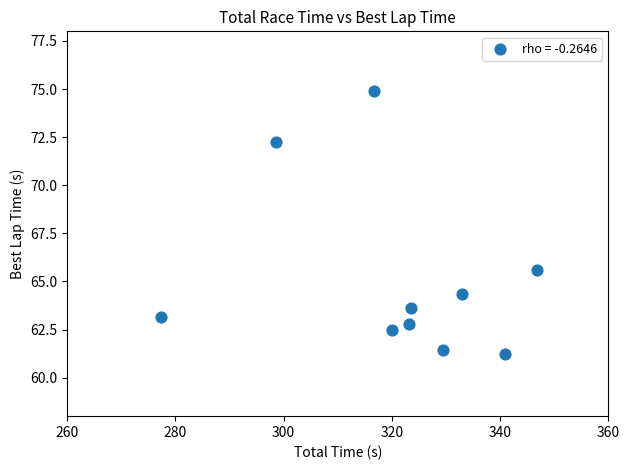

What is the average X value?

320.9